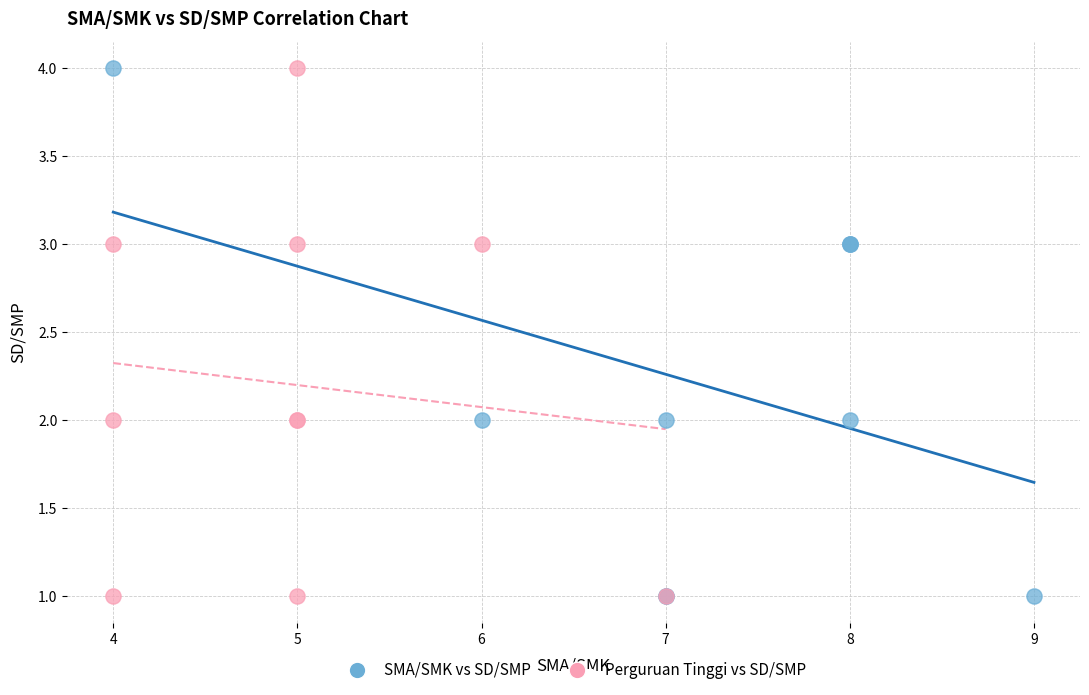

What are all the series names shown in the legend?

SMA/SMK vs SD/SMP, Perguruan Tinggi vs SD/SMP